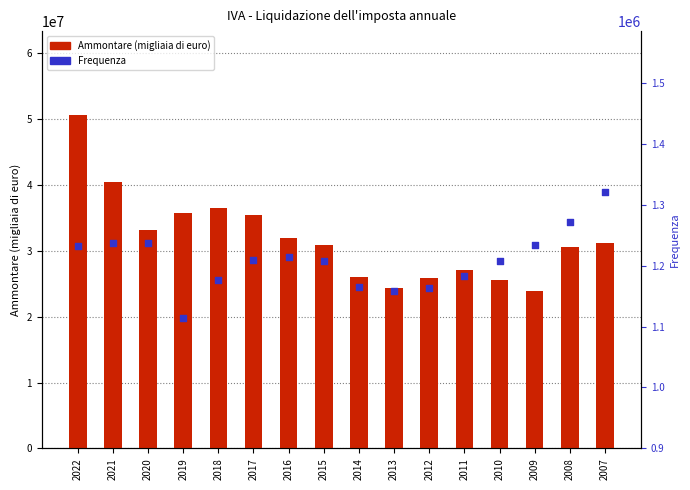

What are all the series names shown in the legend?

Ammontare (migliaia di euro), Frequenza